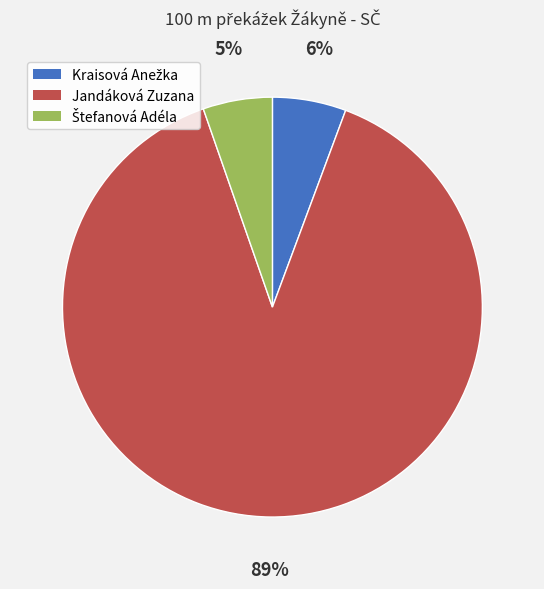

To the nearest percent, what portion does Jandáková Zuzana represent?

89%